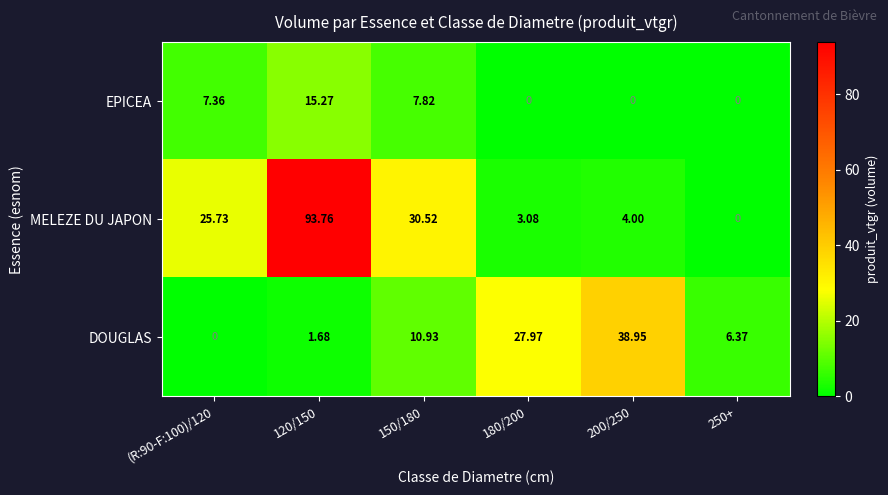

Which series changed the most between 120/150 and 180/200?

MELEZE DU JAPON